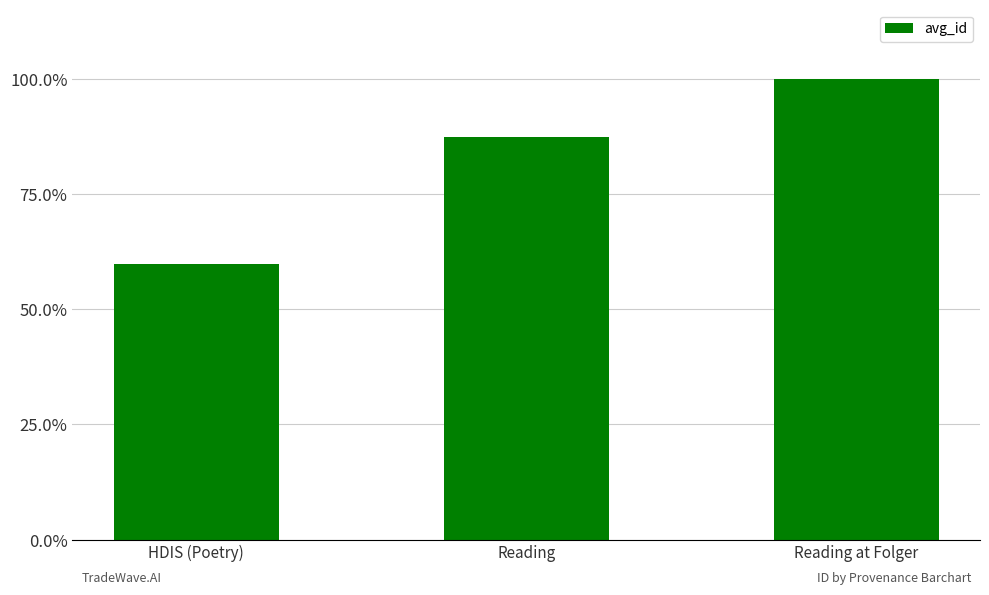

Are the bars horizontal?

No